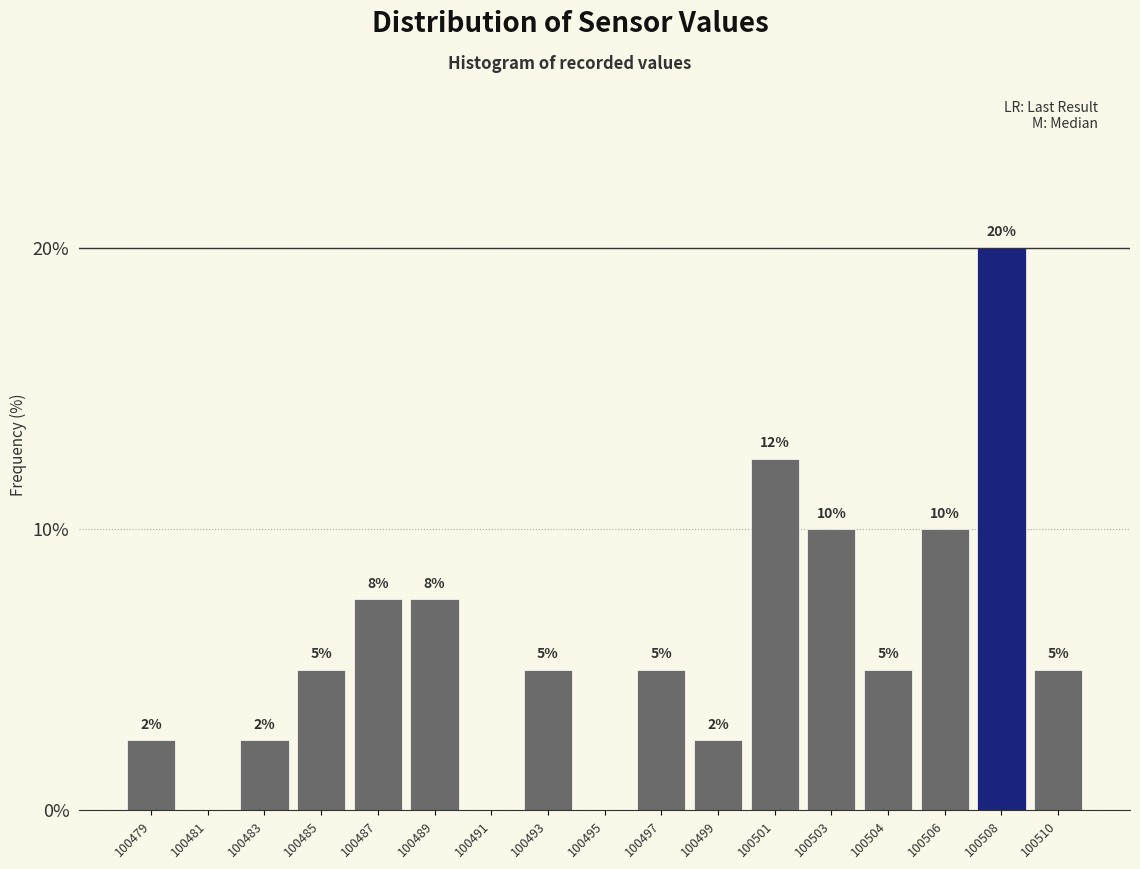

Which has a higher value, 100483 or 100497?

100497